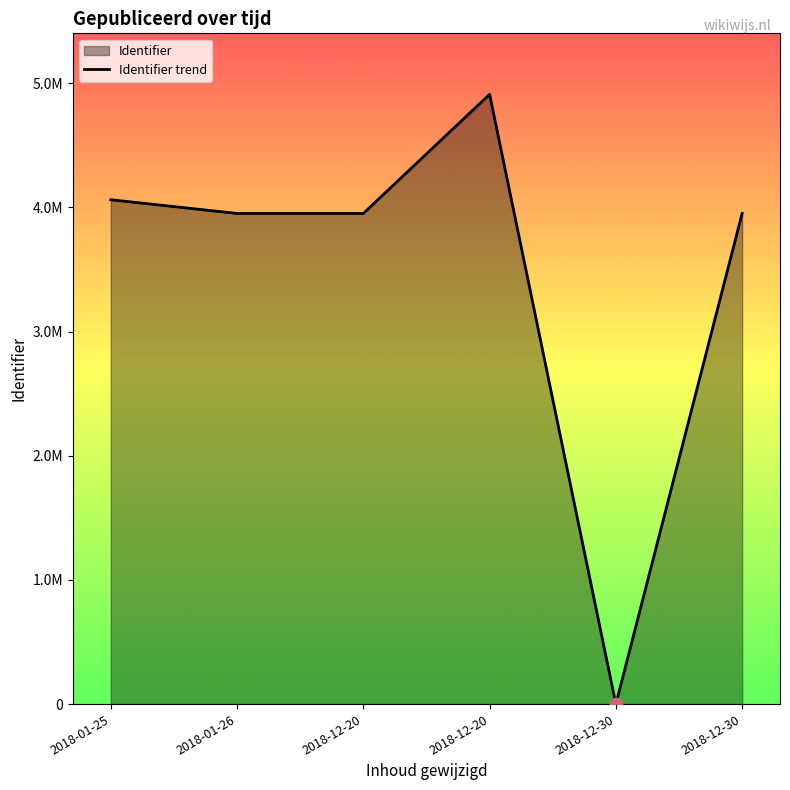

What is the change in value from 2018-12-20 to 2018-12-20?

+959252